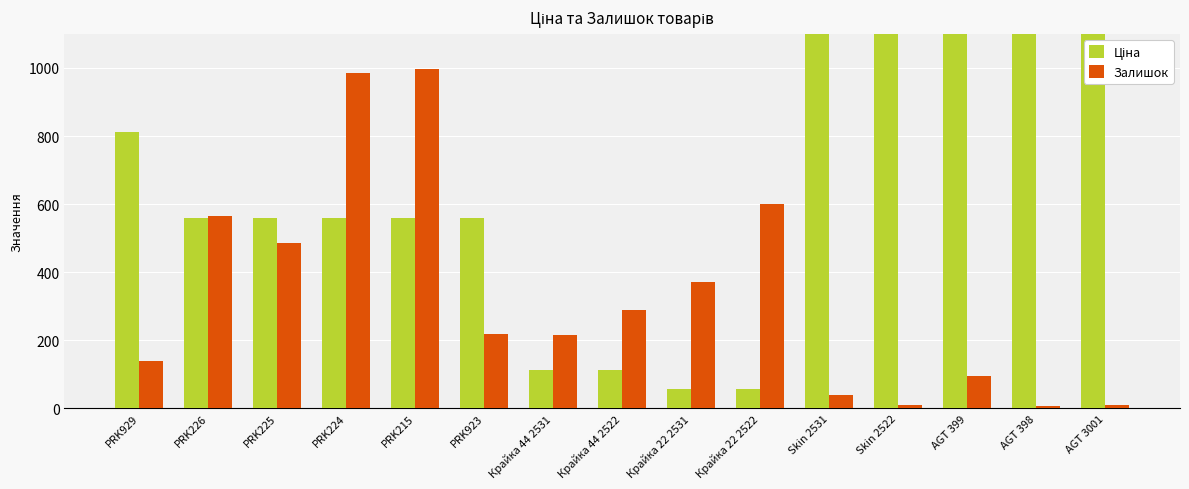

Is it true that Залишок equals 3.4 at AGT 398?

False